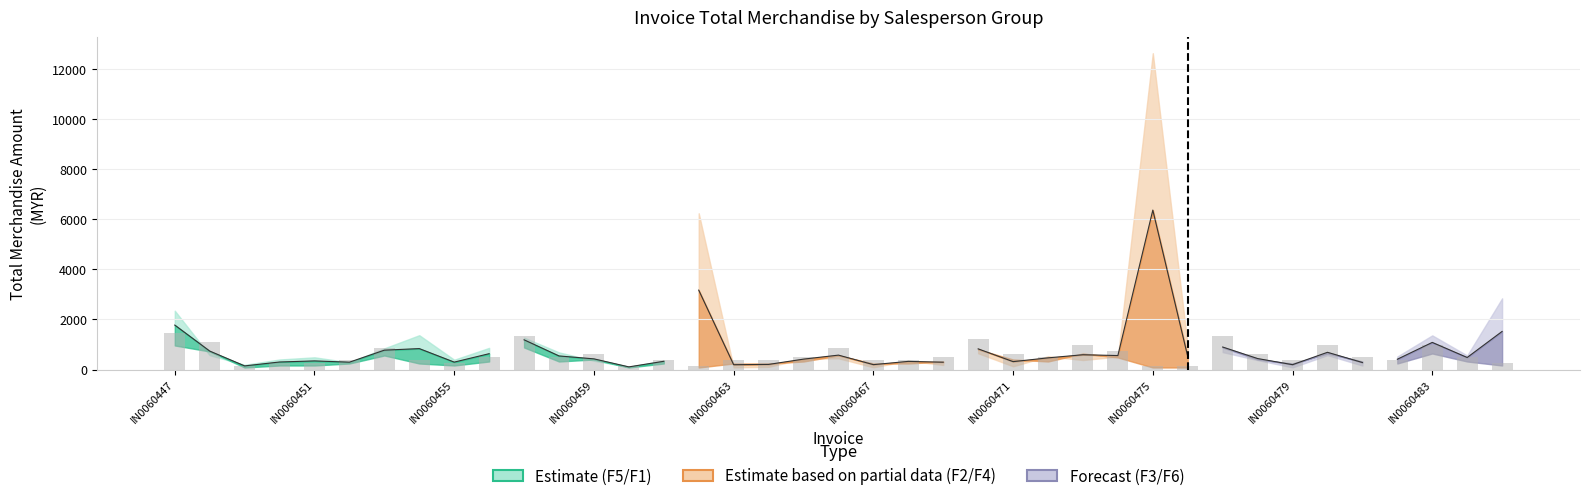

What is the sum of the TotInvc values at IN0060482 and IN0060483?

1882.3